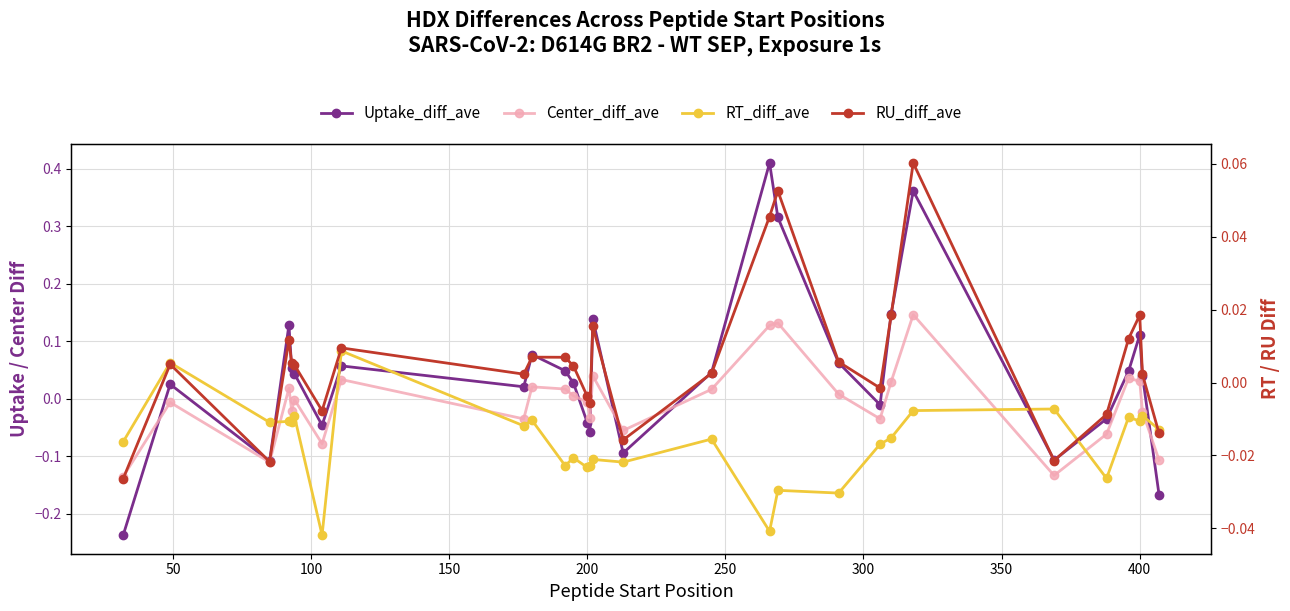

After their last crossing, which series has the higher values: Center_diff_ave or Uptake_diff_ave?

Center_diff_ave